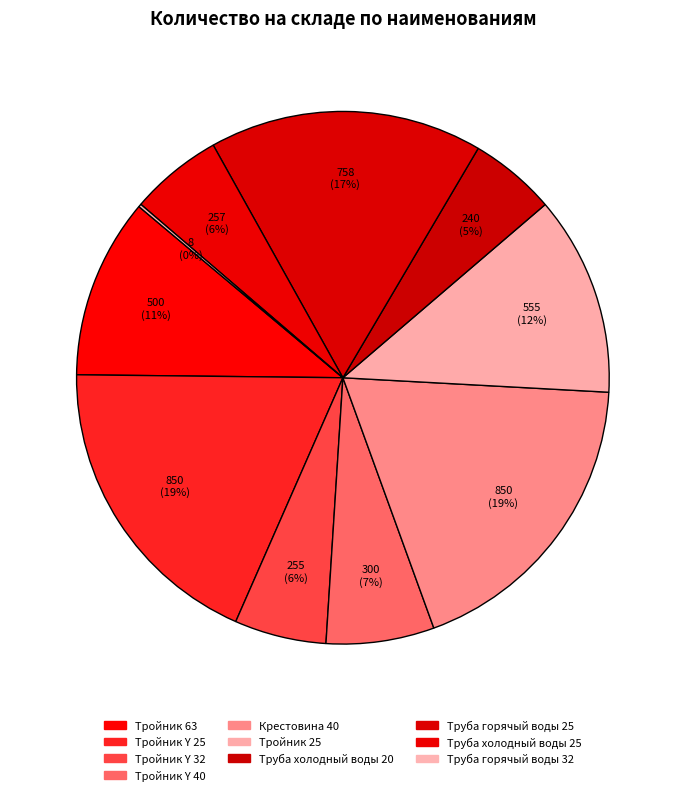

Does any single category account for the majority?

No